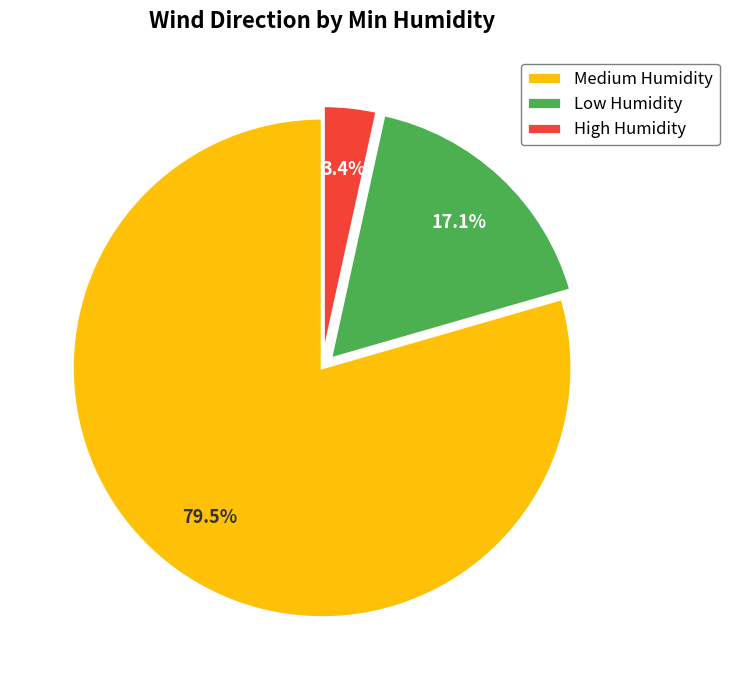

How much of the chart is everything except Medium Humidity?

20.5%